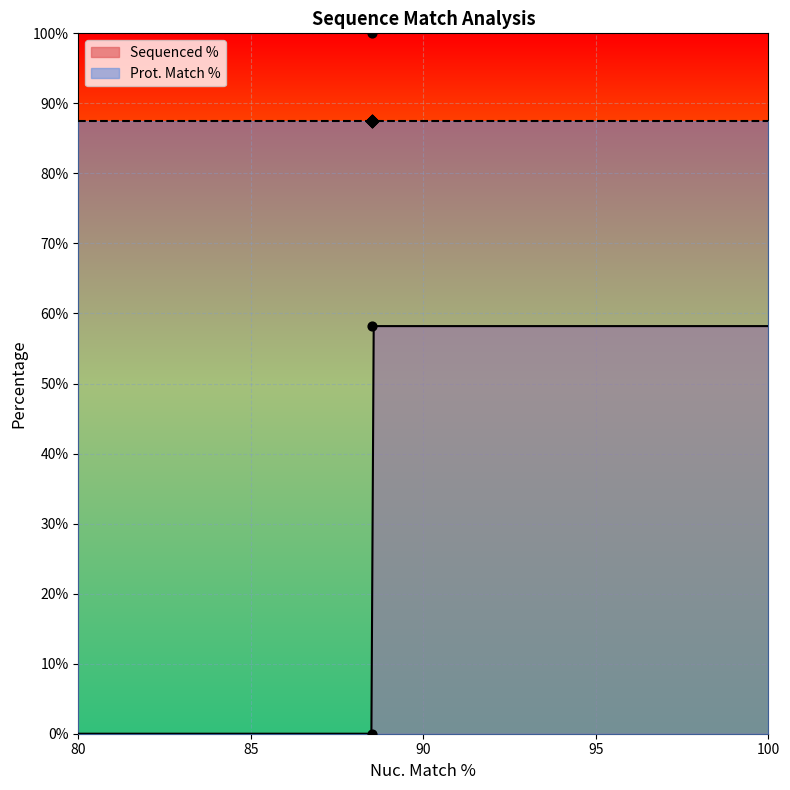

Which series has the widest spread of Y values?

Sequenced %